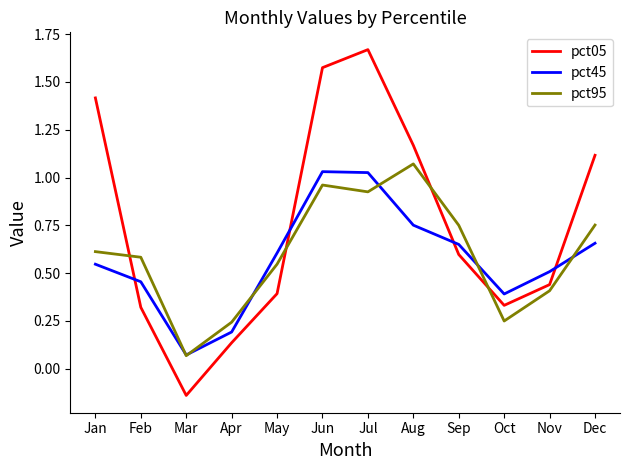

Which series has the widest spread of values?

pct05